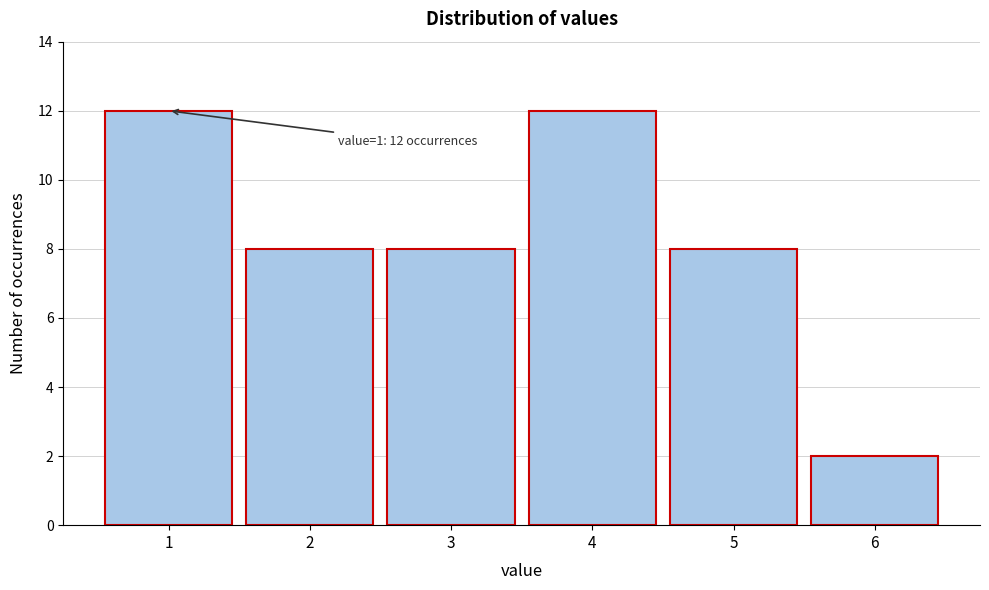

Reading left to right, extract all data points from this chart.

12	8	8	12	8	2